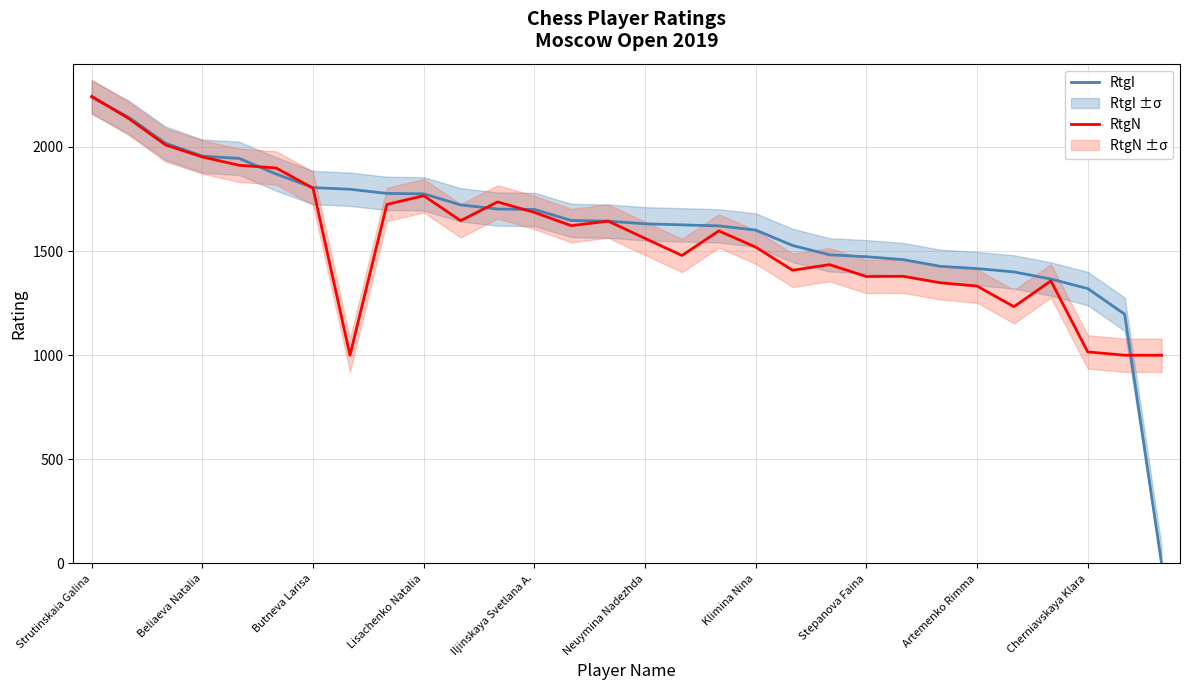

How many series are shown in this chart?

2